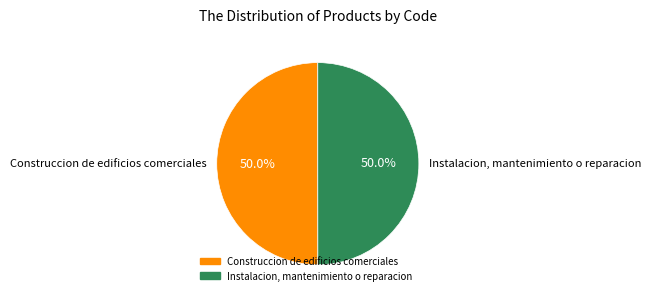

Is it true that Instalacion, mantenimiento o reparacion is 50% of the pie?

True